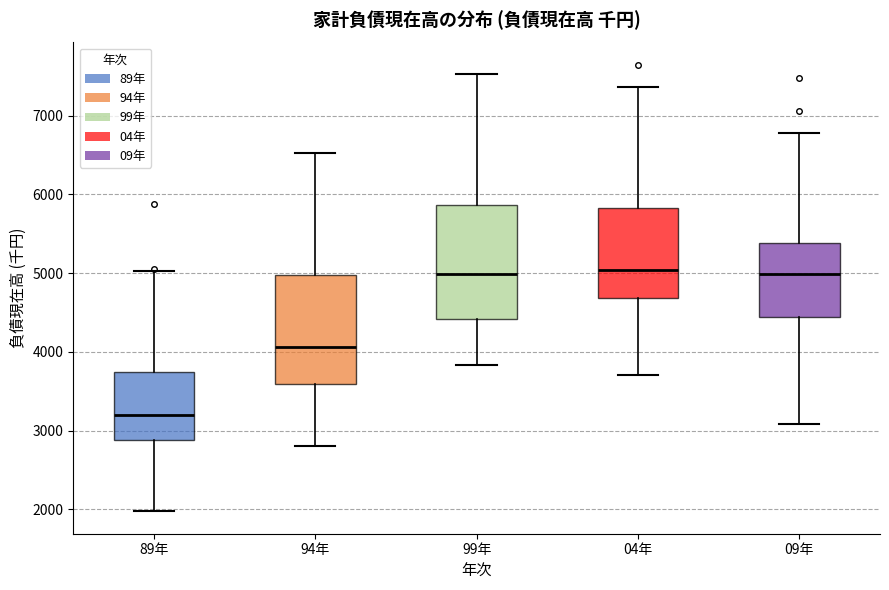

Reading left to right, transcribe this box plot: for each box, give where its median line is, the range the box spans, and where its two whiskers end, as read against the y-axis. The values are not printed on the chart, so give them approximately, as read against the axis.

89年: median 3200, box 2900 to 3700, whiskers 2000 to 5000
94年: median 4100, box 3600 to 5000, whiskers 2800 to 6500
99年: median 5000, box 4400 to 5900, whiskers 3800 to 7500
04年: median 5000, box 4700 to 5800, whiskers 3700 to 7400
09年: median 5000, box 4400 to 5400, whiskers 3100 to 6800